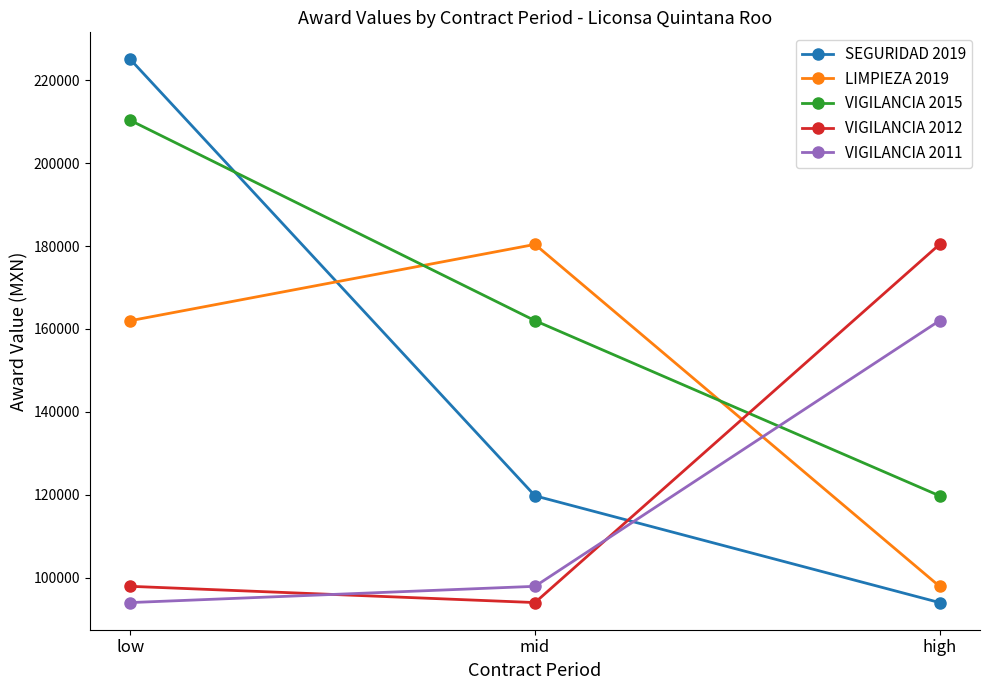

Which series changed the most between low and high?

SEGURIDAD 2019